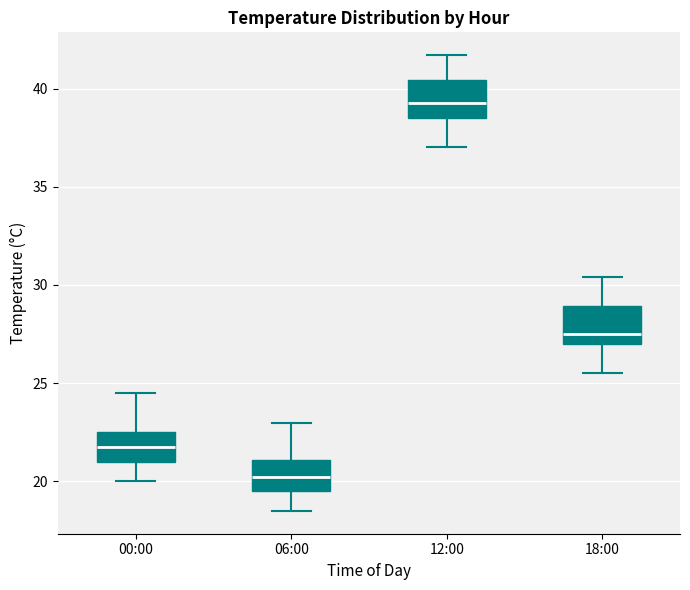

Reading left to right, read every box against the y-axis: the position of its median line, the range the box covers, and the ends of its whiskers. The values are not printed on the chart, so give them approximately, as read against the axis.

00:00: median 22.0, box 21.0 to 22.5, whiskers 20.0 to 24.5
06:00: median 20.5, box 19.5 to 21.0, whiskers 18.5 to 23.0
12:00: median 39.5, box 38.5 to 40.5, whiskers 37.0 to 41.5
18:00: median 27.5, box 27.0 to 29.0, whiskers 25.5 to 30.5